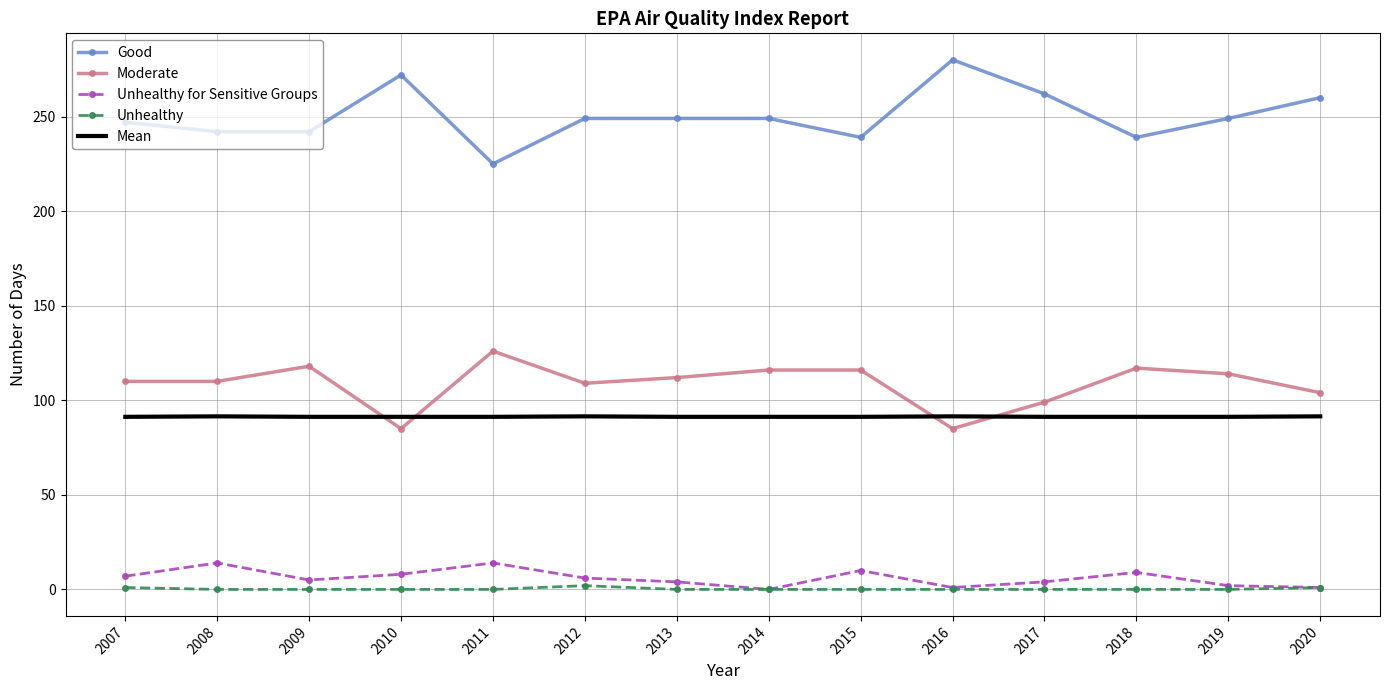

What is the difference between the maximum and minimum values in the Unhealthy for Sensitive Groups series?

14.0